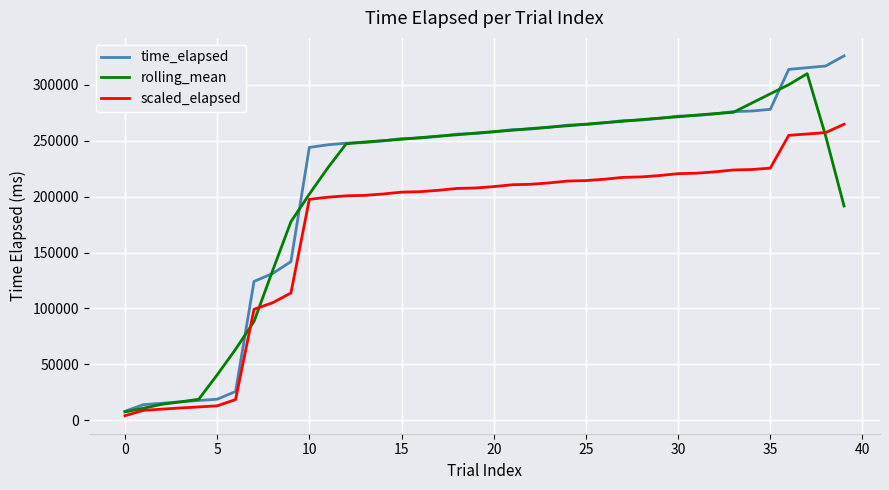

What is the minimum value for time_elapsed?

8004.0